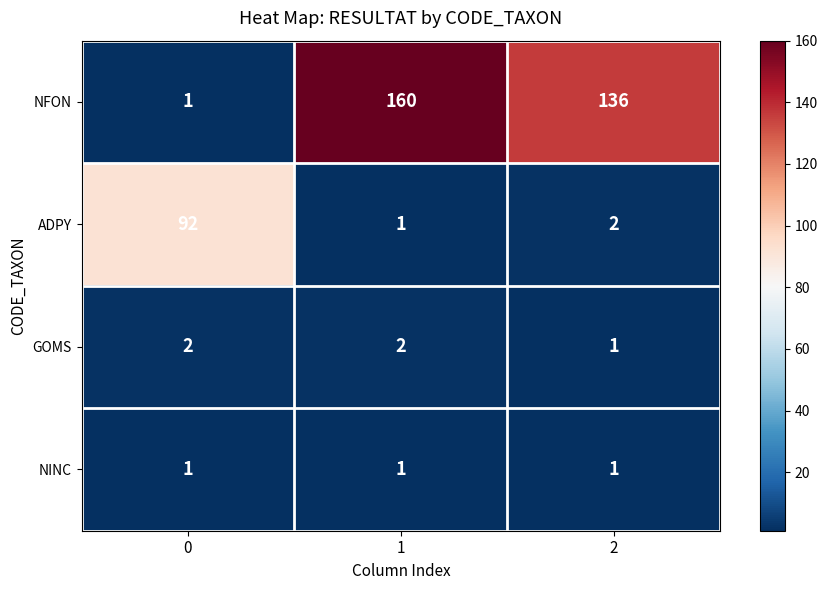

List the series in order of their peak value, highest first.

NFON, ADPY, GOMS, NINC